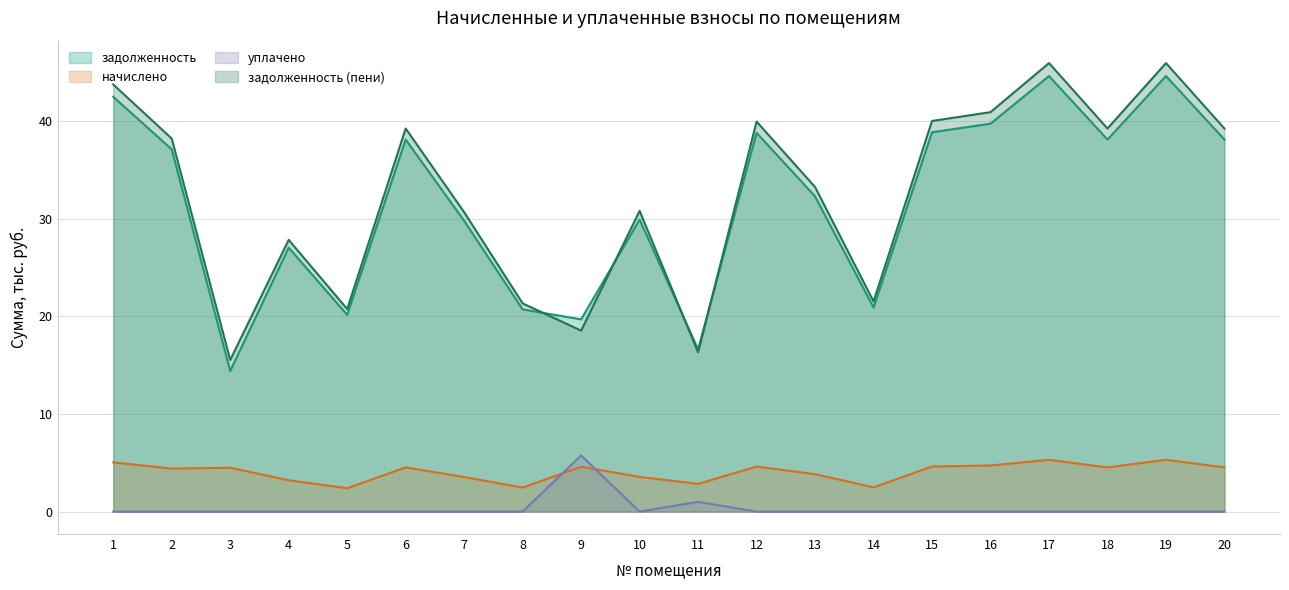

What is the value of the начислено point at the 14th from the left?

2.5